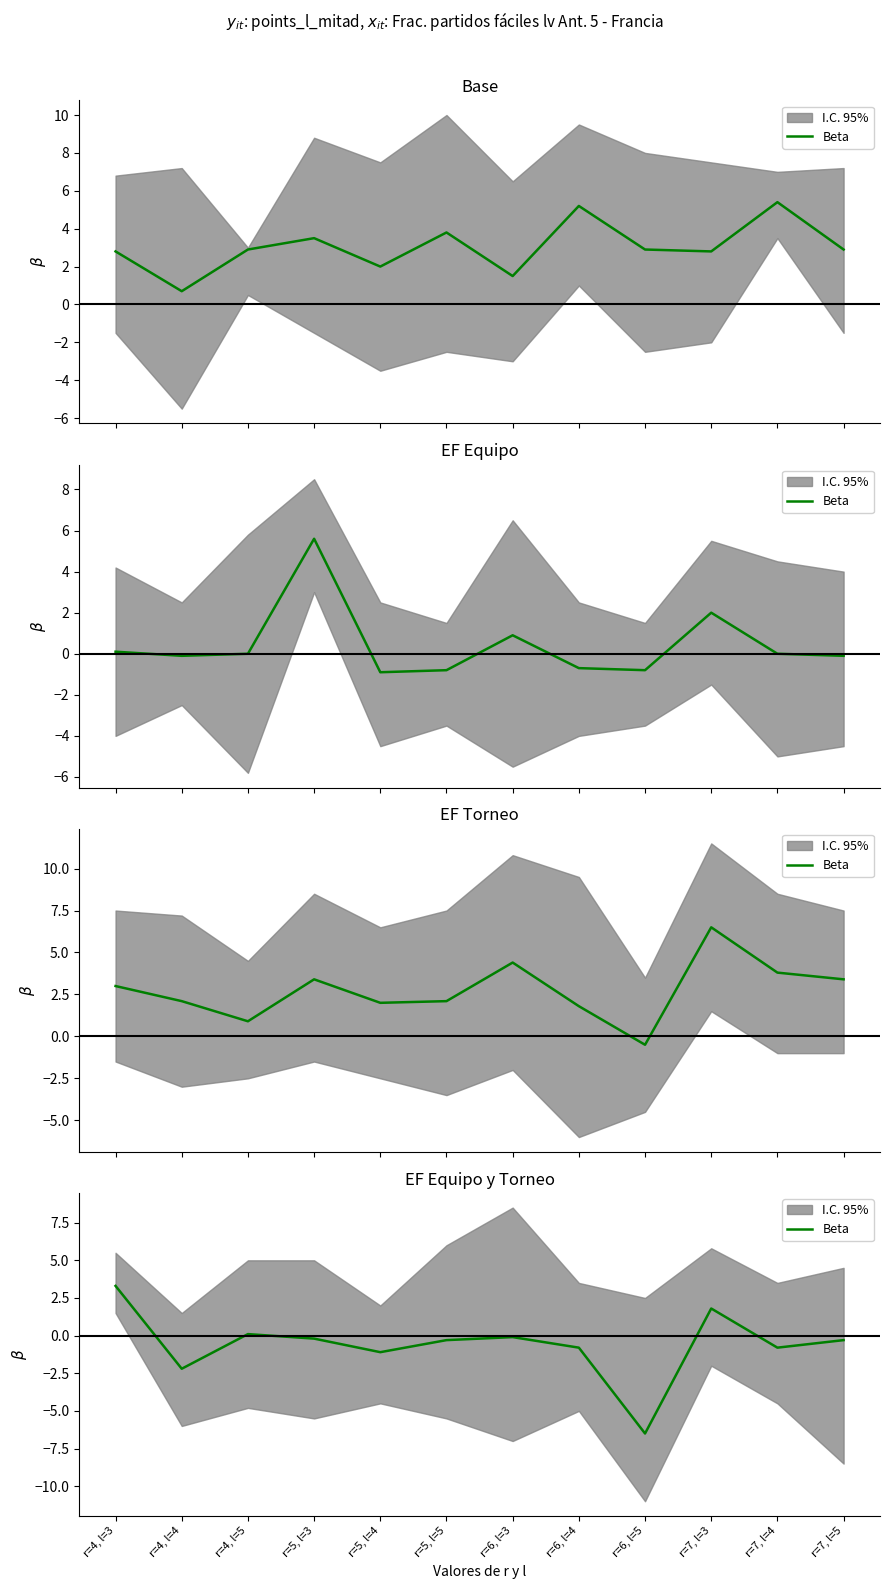

Which has a higher value, r=6, l=4 or r=4, l=5?

r=4, l=5